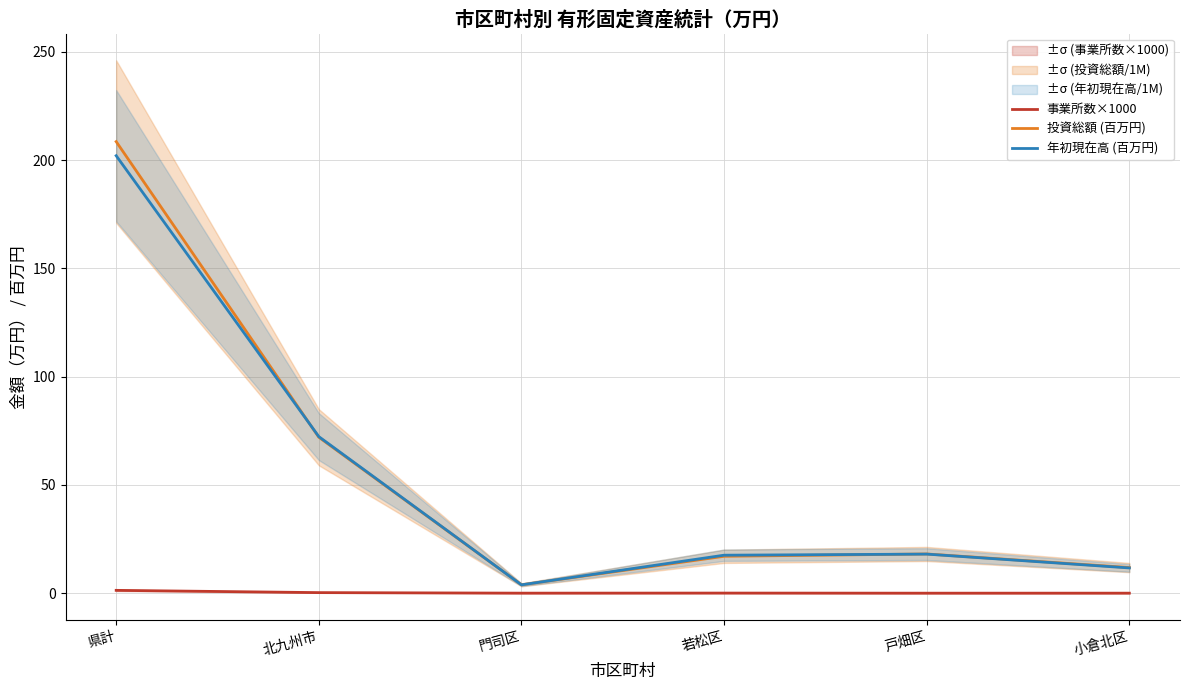

What is the highest value of the 事業所数×1000 series?

1.3